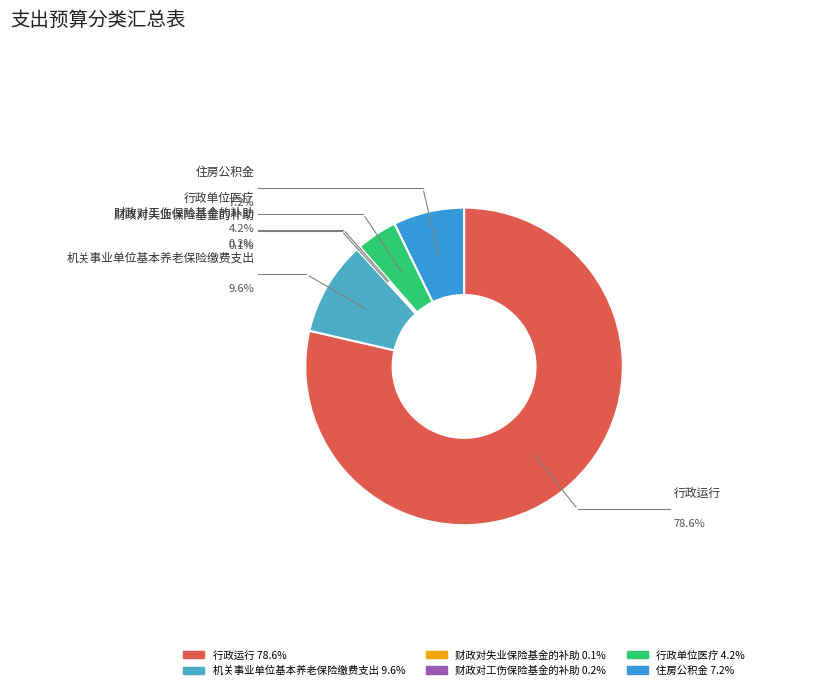

Is there a majority slice in this chart?

Yes